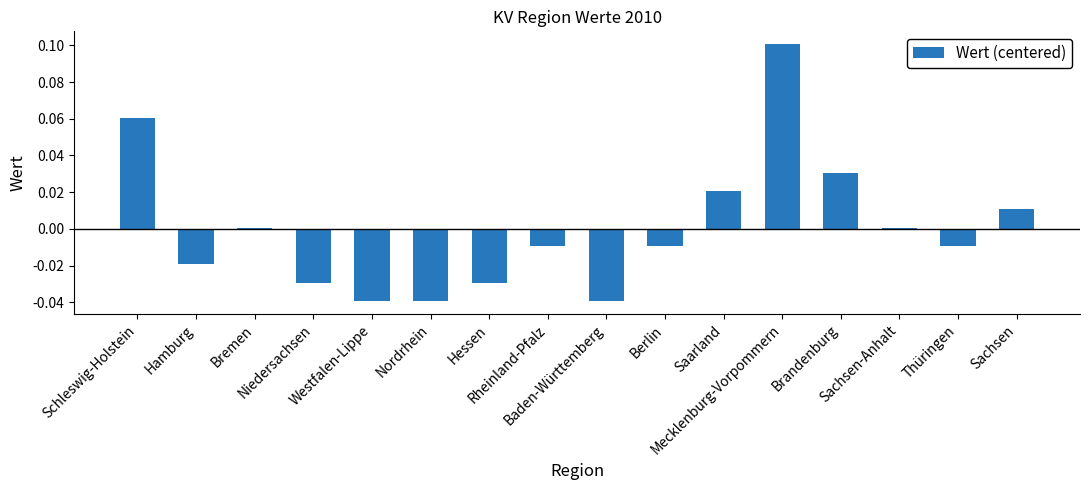

Reading left to right, transcribe all the data shown in this chart.

0.1	-0.0	0.0	-0.0	-0.0	-0.0	-0.0	-0.0	-0.0	-0.0	0.0	0.1	0.0	0.0	-0.0	0.0